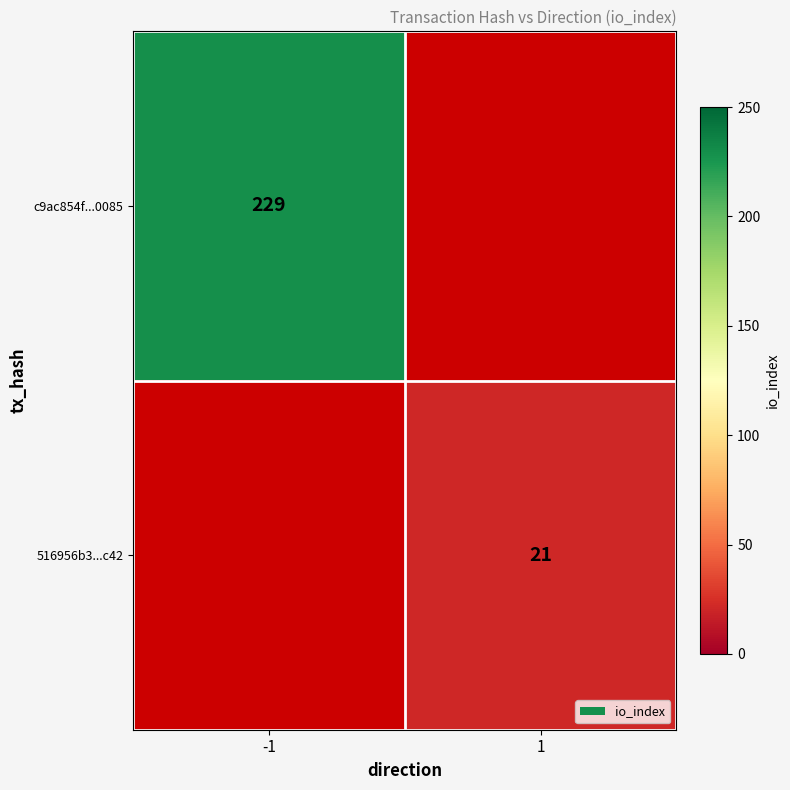

Is the value of c9ac854f...0085 at -1 greater than the value of 516956b3...c42 at 1?

Yes